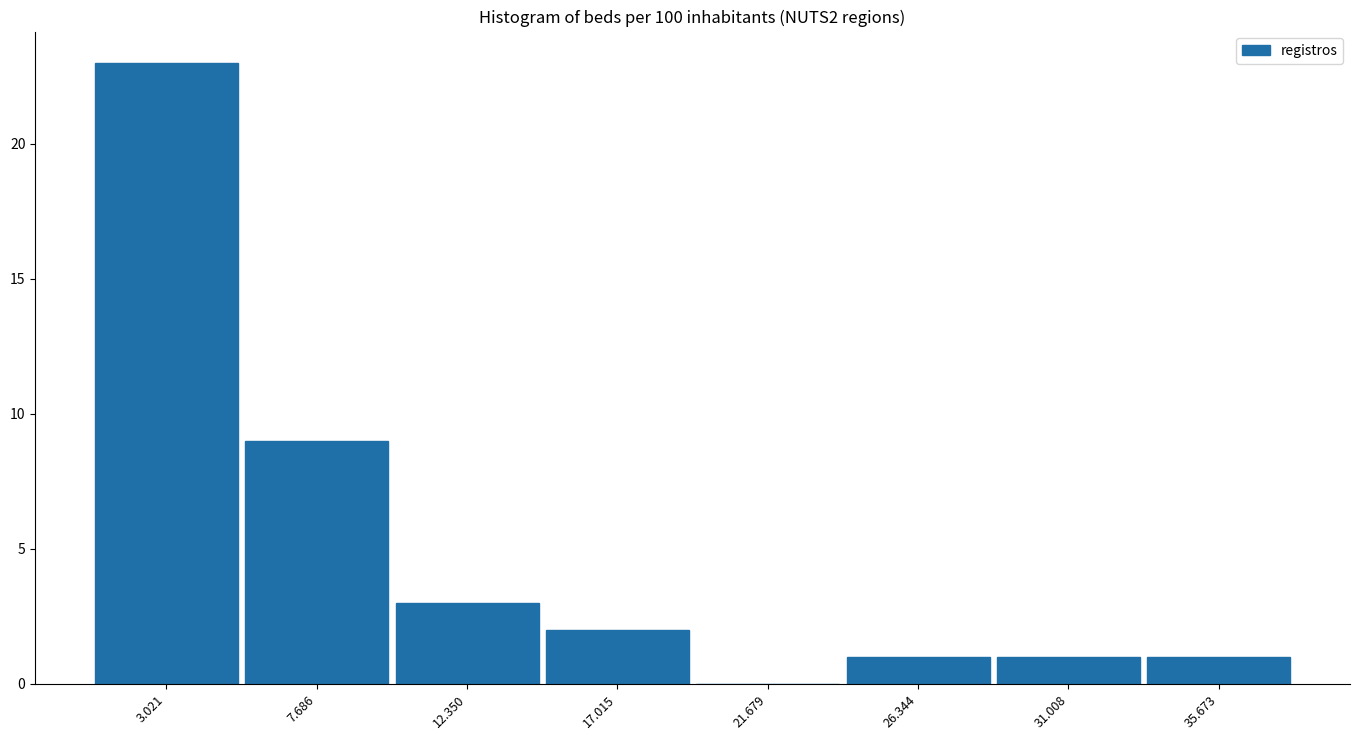

Which range on the x-axis has the tallest bar?

0.5 to 5.5